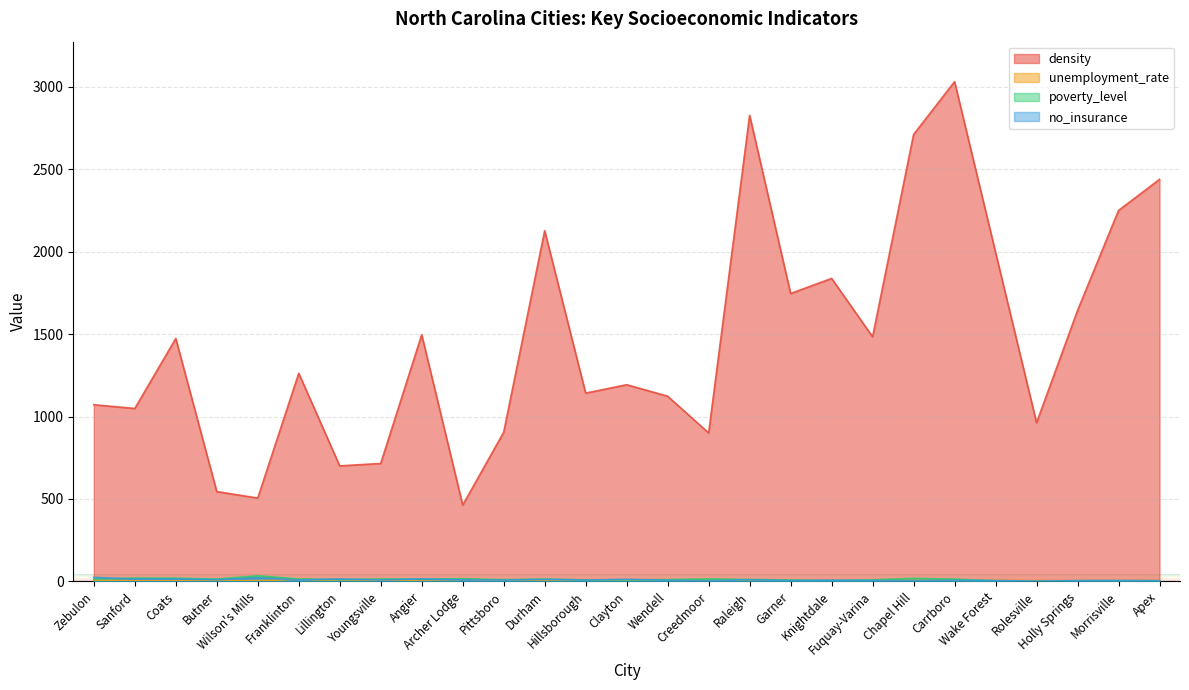

Which series ends up on top after the final intersection of poverty_level and no_insurance?

no_insurance